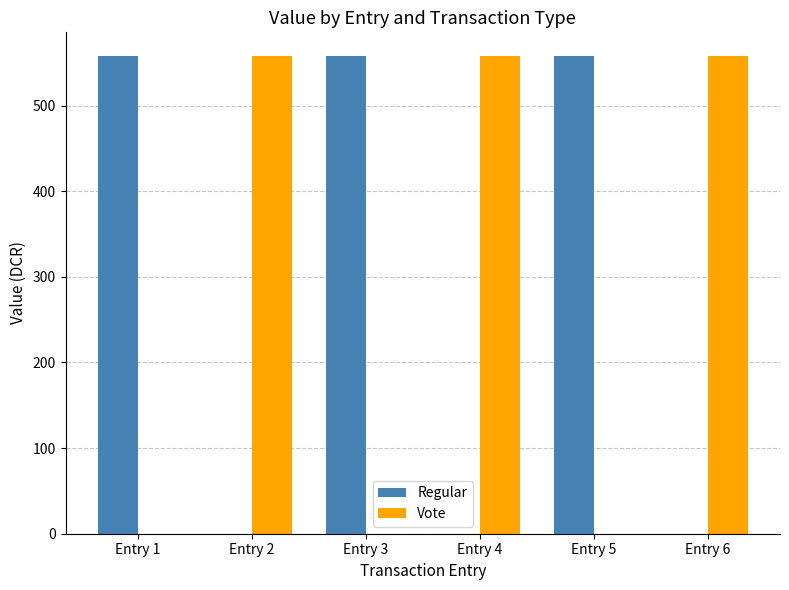

What is the sum of all Regular values?

1672.9